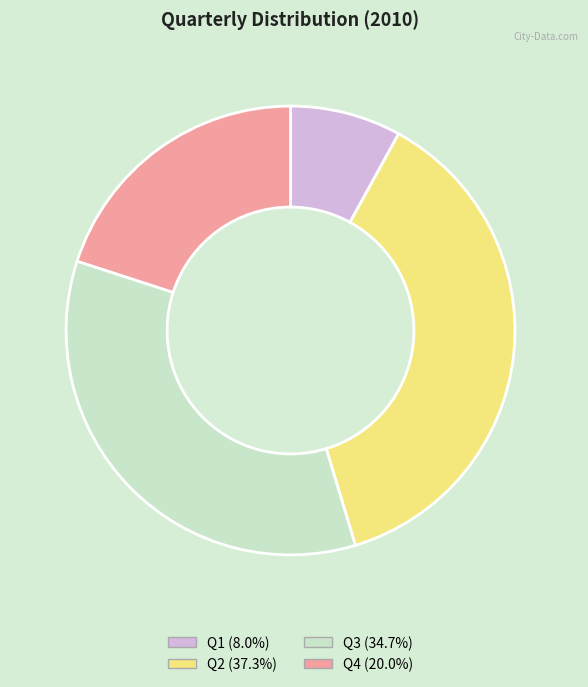

Does Q2 account for over 50% of the chart?

No